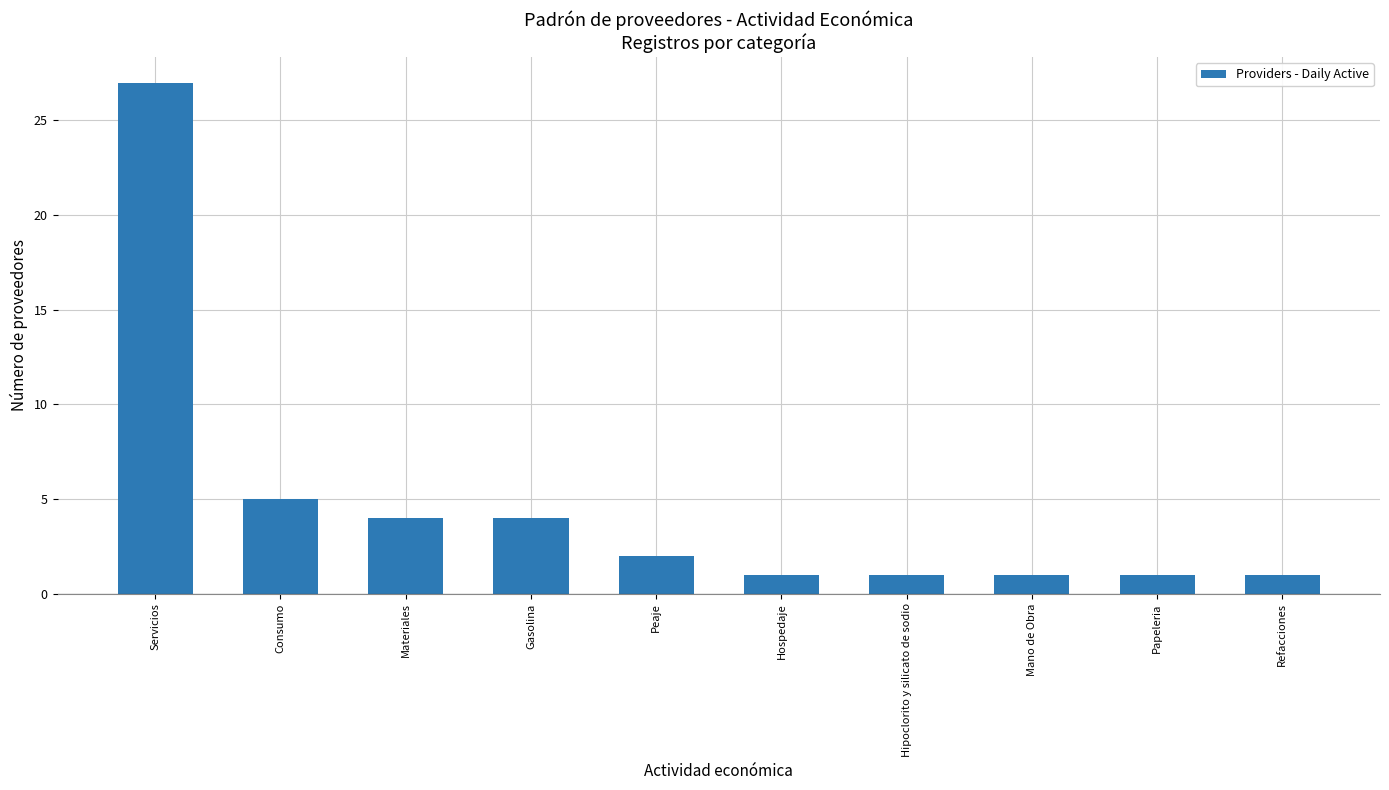

Approximately how many times larger is the value at Servicios compared to Consumo?

5.4